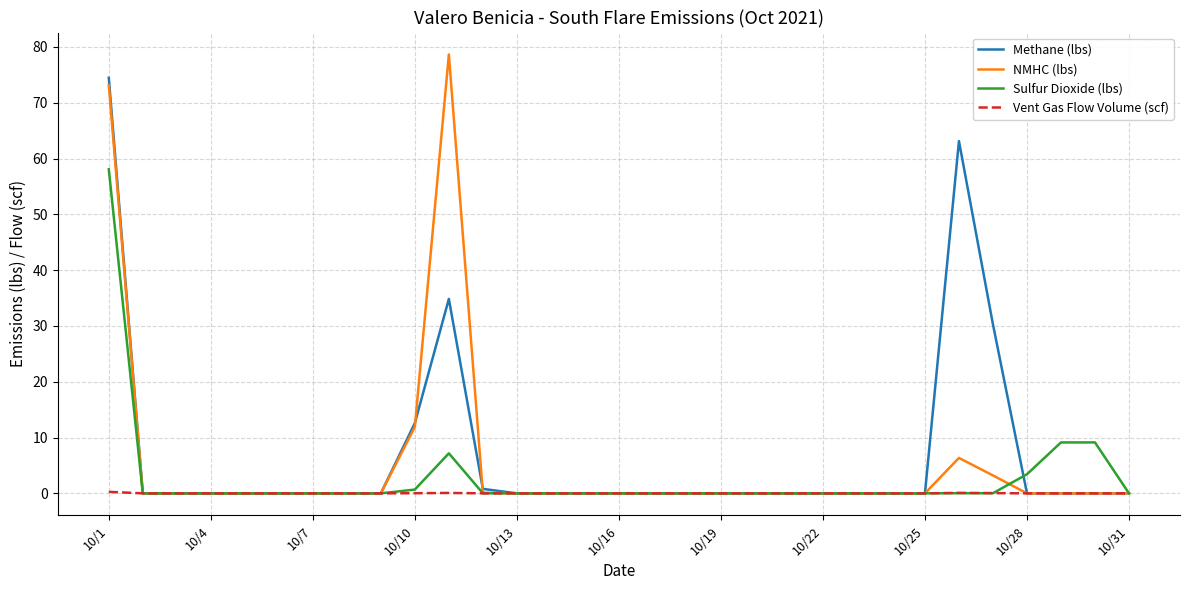

True or false: Methane (lbs) has more than 1 points higher than both neighbors.

True